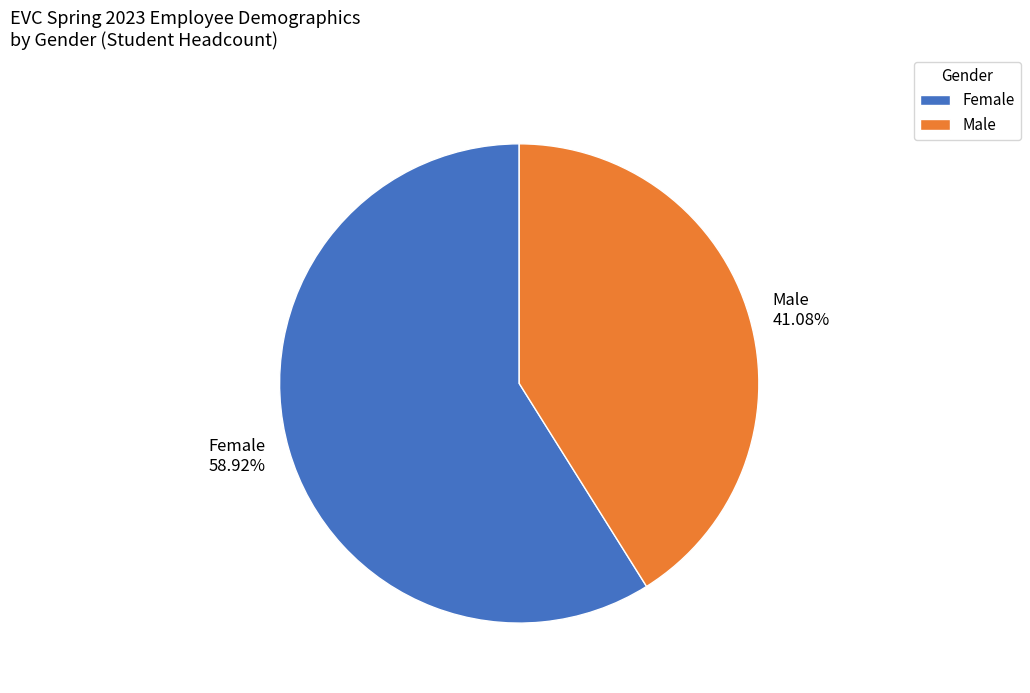

Which category accounts for the majority?

Female